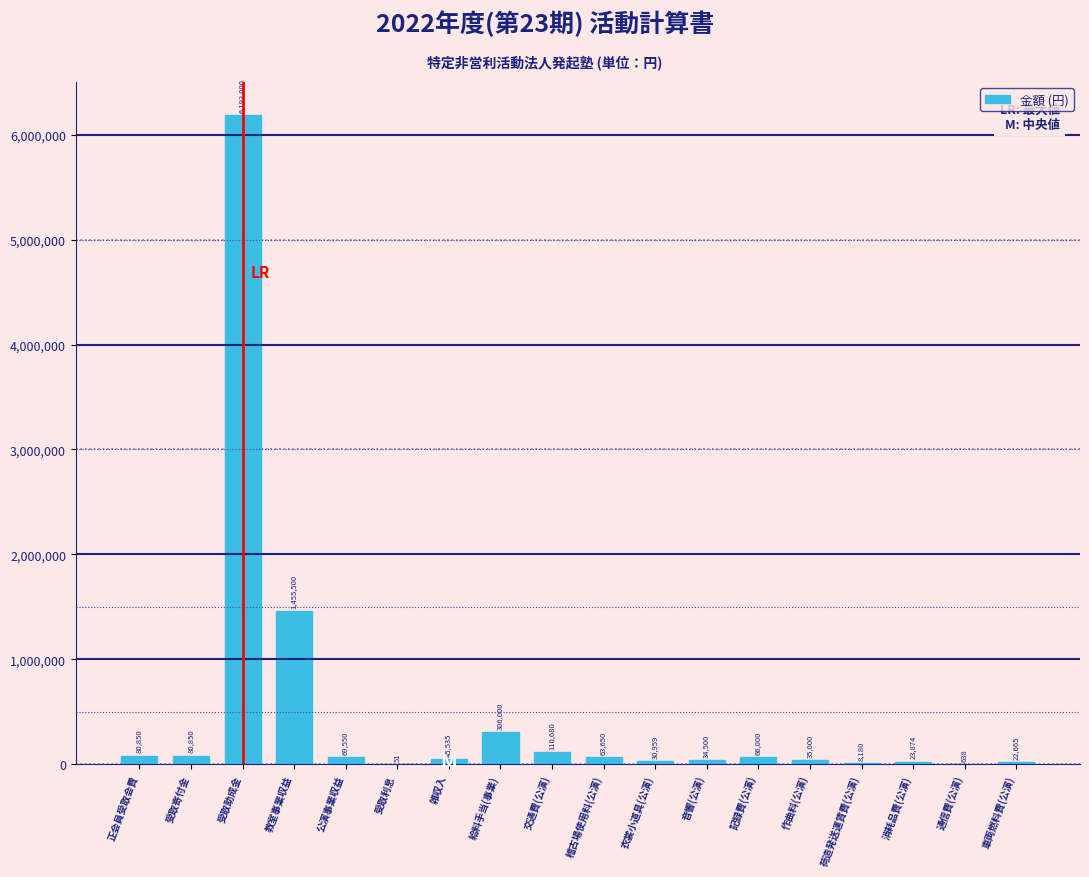

Reading right to left, transcribe all the data shown in this chart.

車両燃料費(公演)=22665	通信費(公演)=638	消耗品費(公演)=23874	荷造発送運賃費(公演)=8180	作曲料(公演)=35000	記録費(公演)=66000	音響(公演)=34500	衣裳小道具(公演)=30959	稽古場使用料(公演)=63650	交通費(公演)=110680	給料手当(事業)=306000	雑収入=45535	受取利息=51	公演事業収益=69550	教室事業収益=1455500	受取助成金=6192000	受取寄付金=80850	正会員受取会費=80850